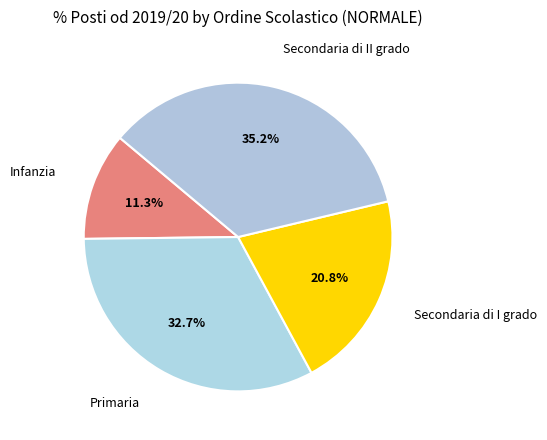

How many segments does this pie chart have?

4